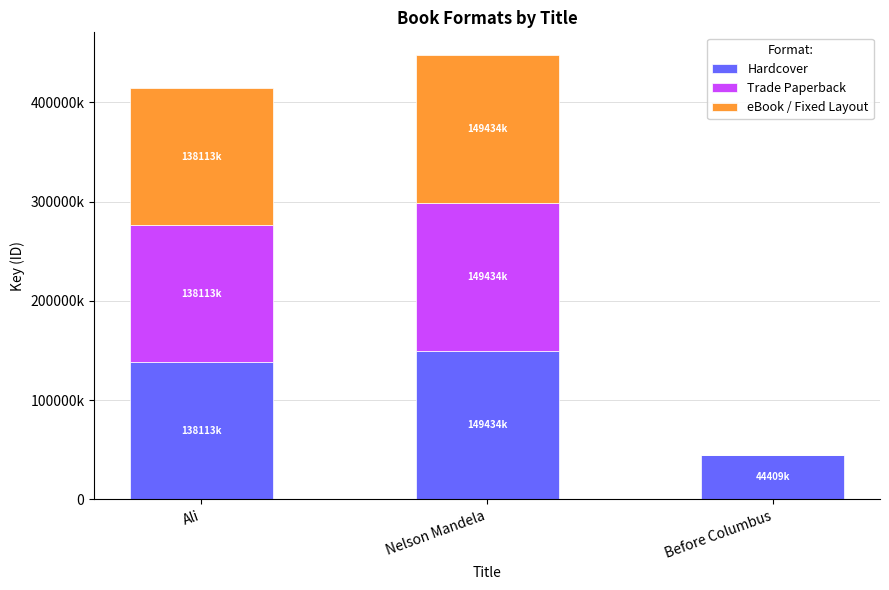

Are the bars horizontal?

No